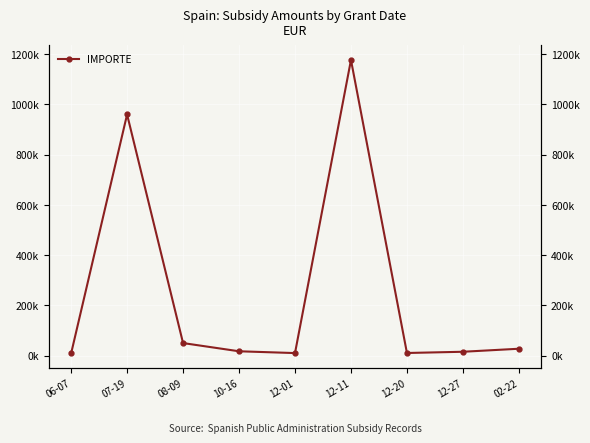

True or false: there are more than 2 points higher than both neighbors.

False